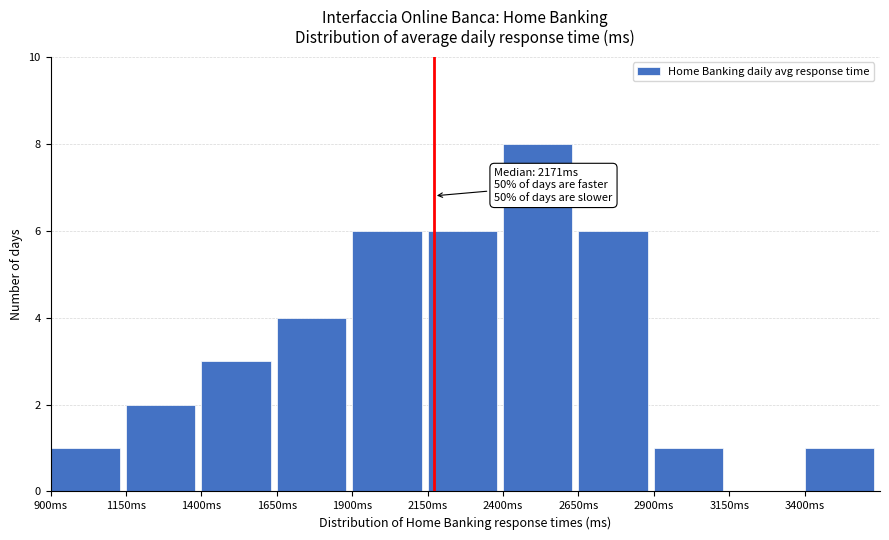

Which range on the x-axis has the tallest bar?

2400 to 2650